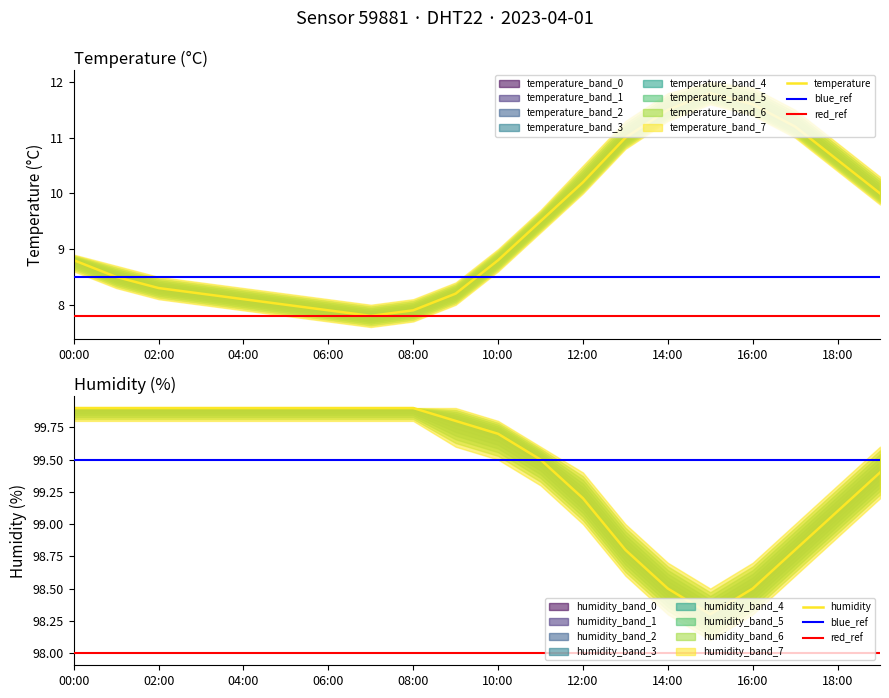

What is the label of the 4th point from the left?

03:00